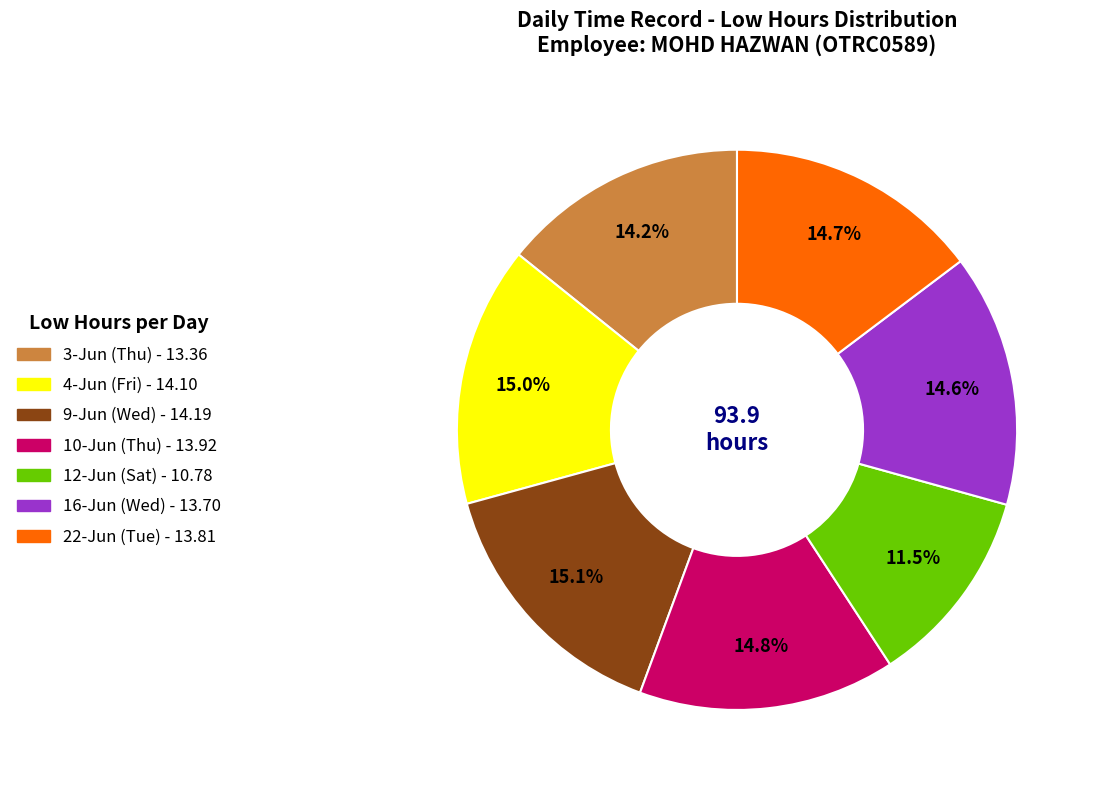

To the nearest percent, what is the average slice percentage?

14%